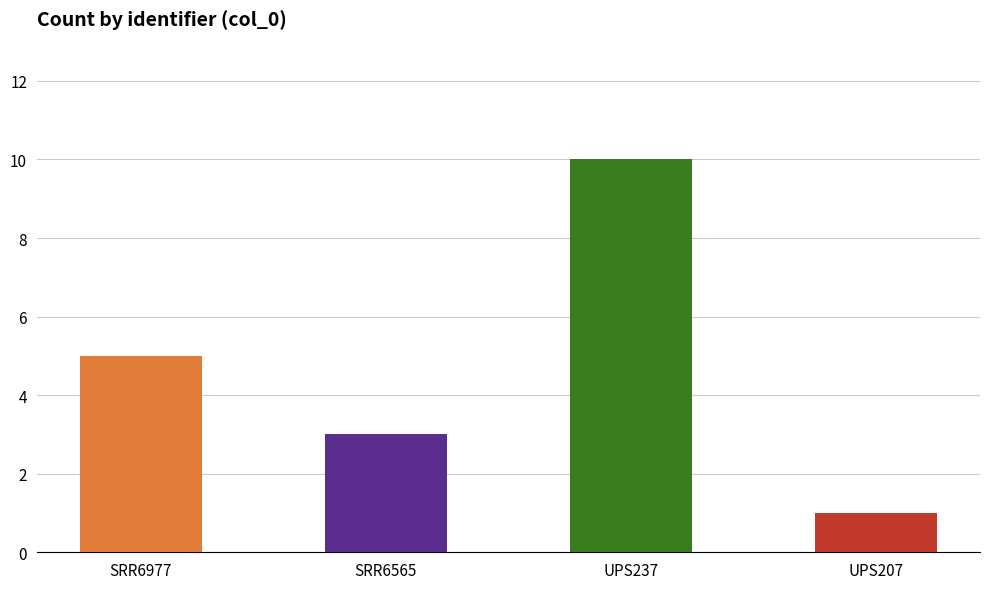

Rank the categories by value from highest to lowest.

UPS237, SRR6977, SRR6565, UPS207